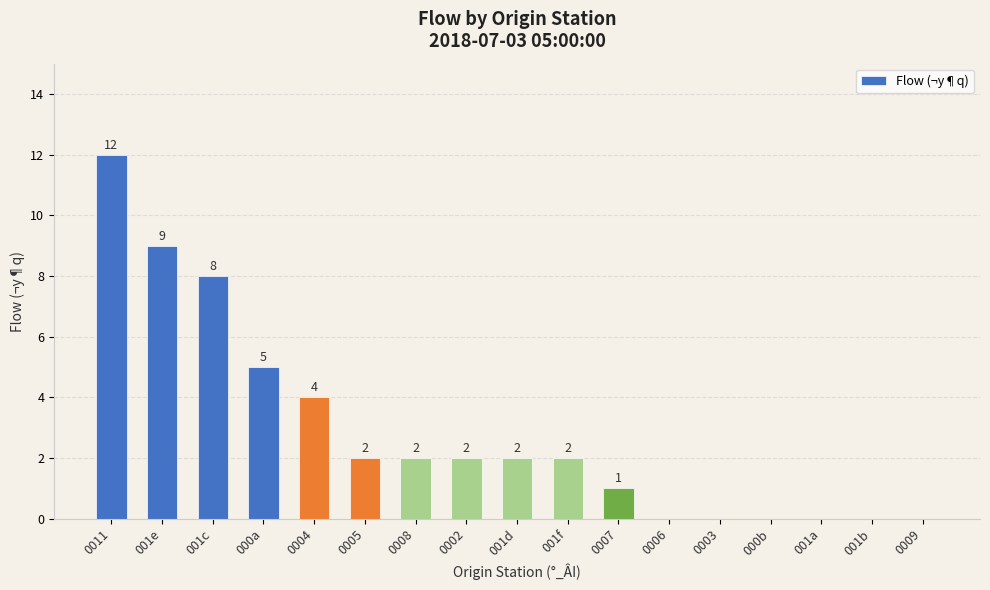

Between 001f and 001e, which is larger?

001e